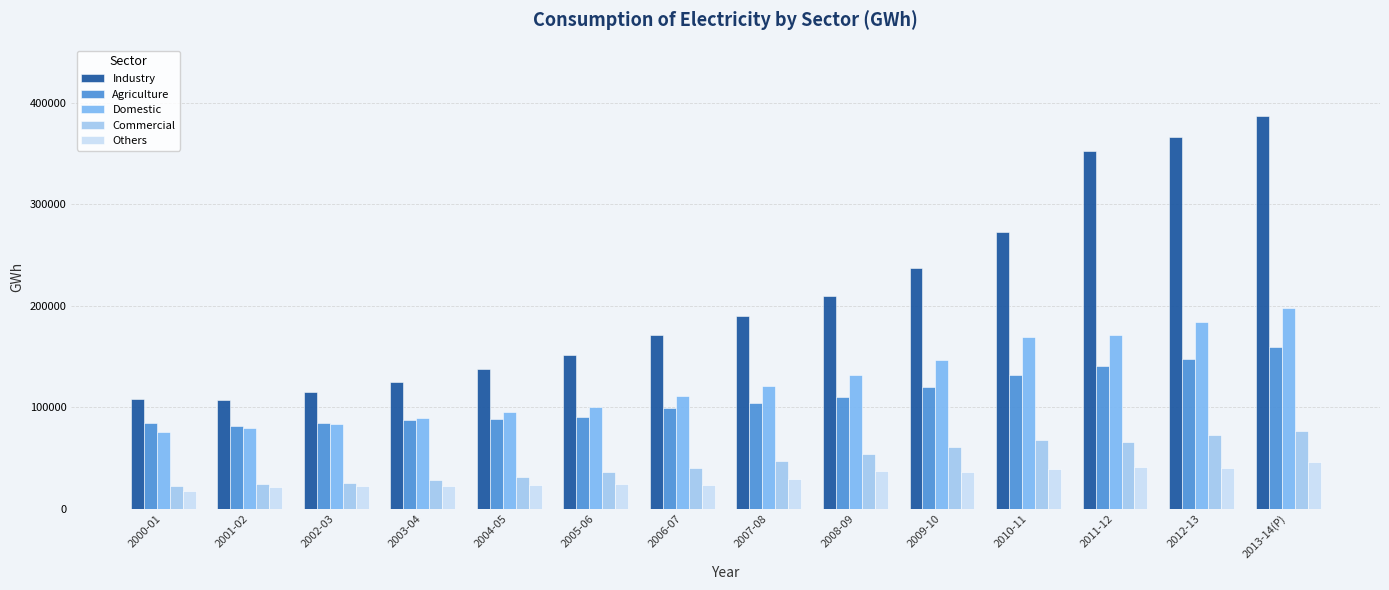

Which label corresponds to the smallest value in the chart?

2000-01